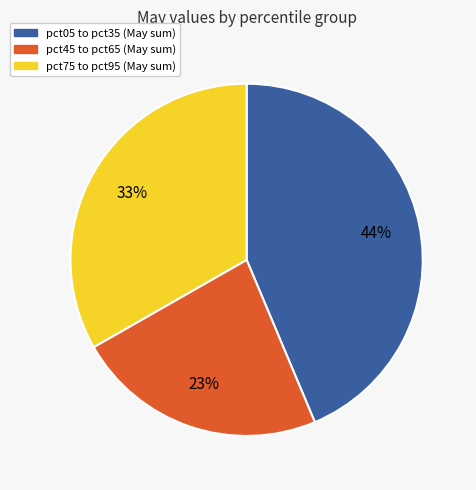

How many slices are in this pie chart?

3